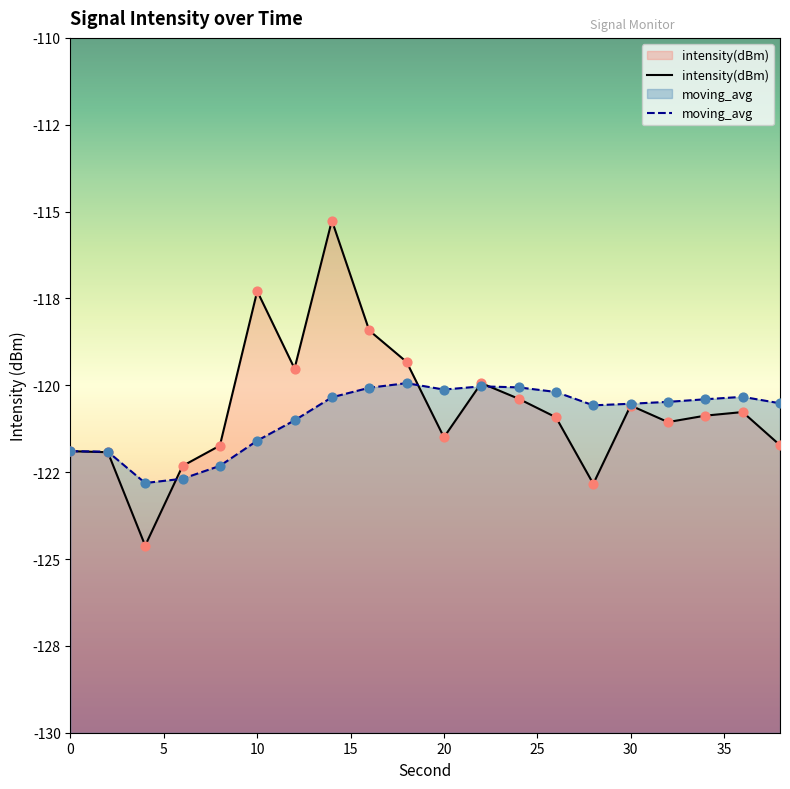

Which series has the largest total across all categories?

intensity(dBm)